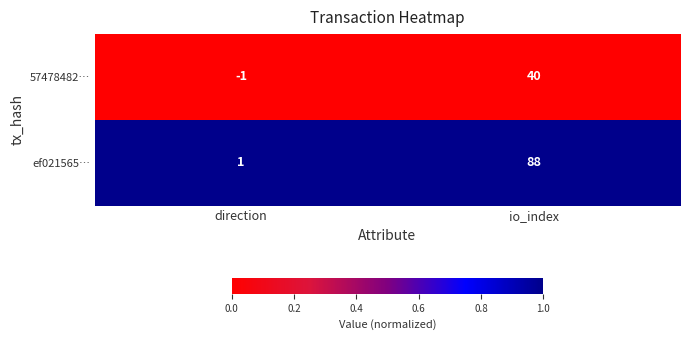

Which series changed the most between direction and io_index?

ef021565…